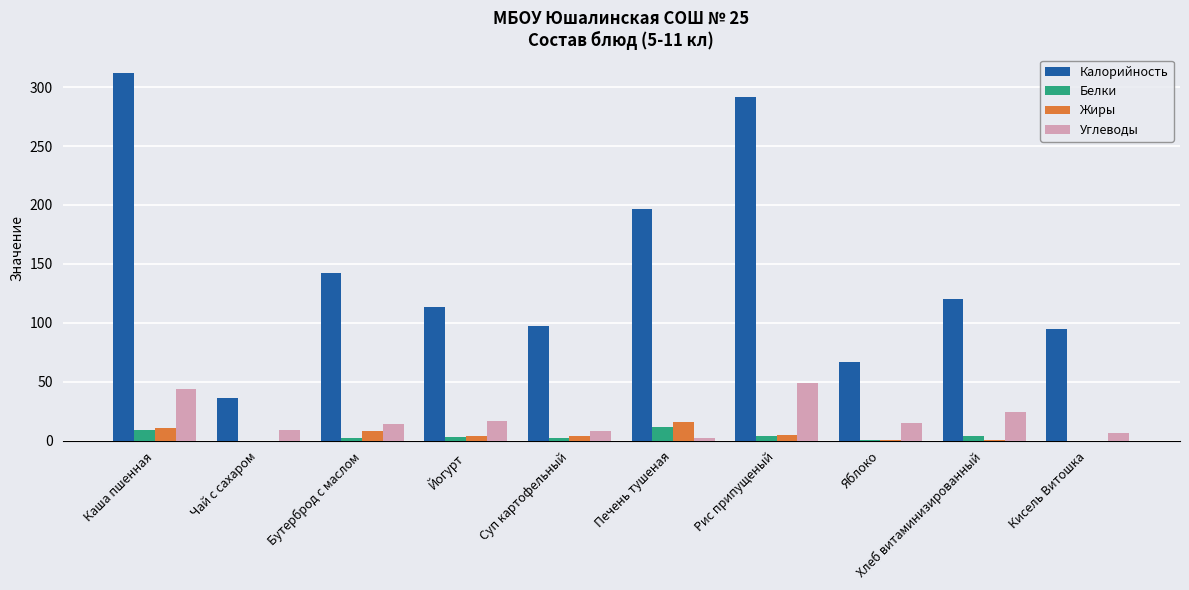

How many distinct data groups are displayed?

4